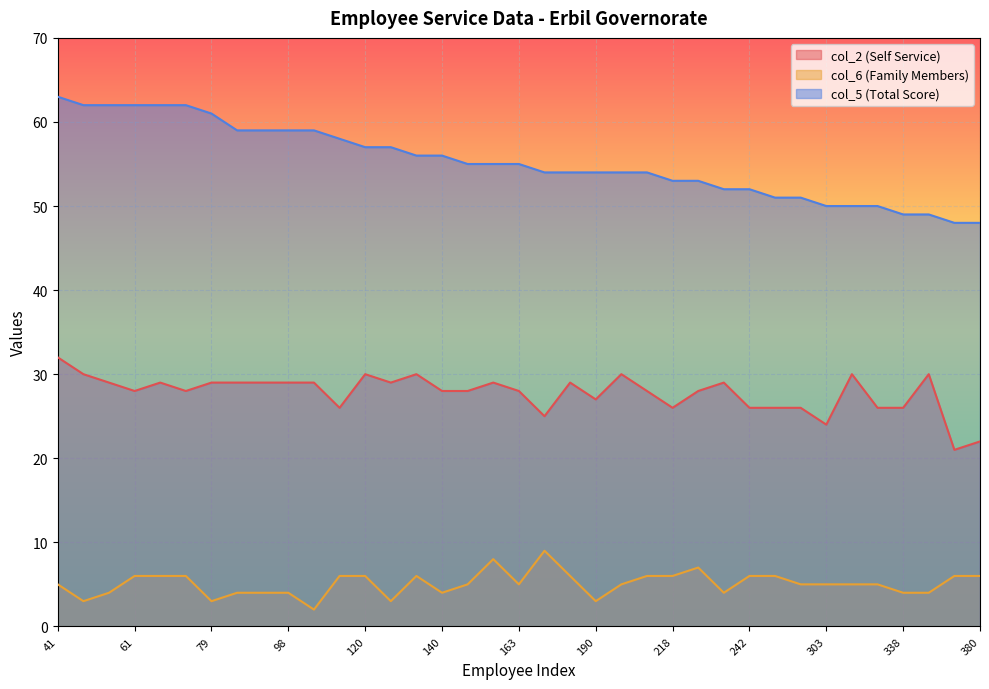

What are all the series names shown in the legend?

col_2 (Self Service), col_6 (Family Members), col_5 (Total Score)